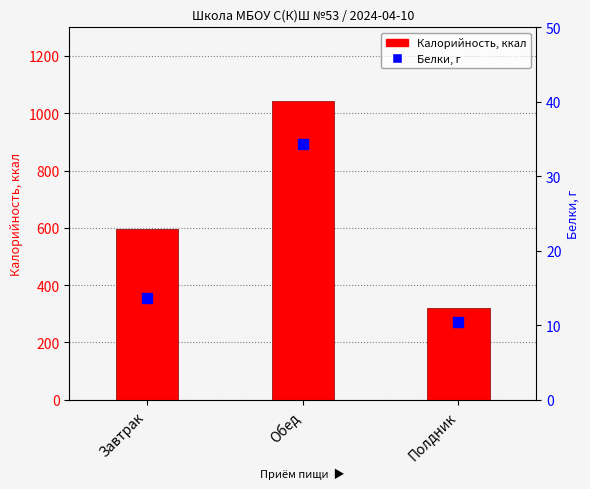

How many data points does each series have?

3